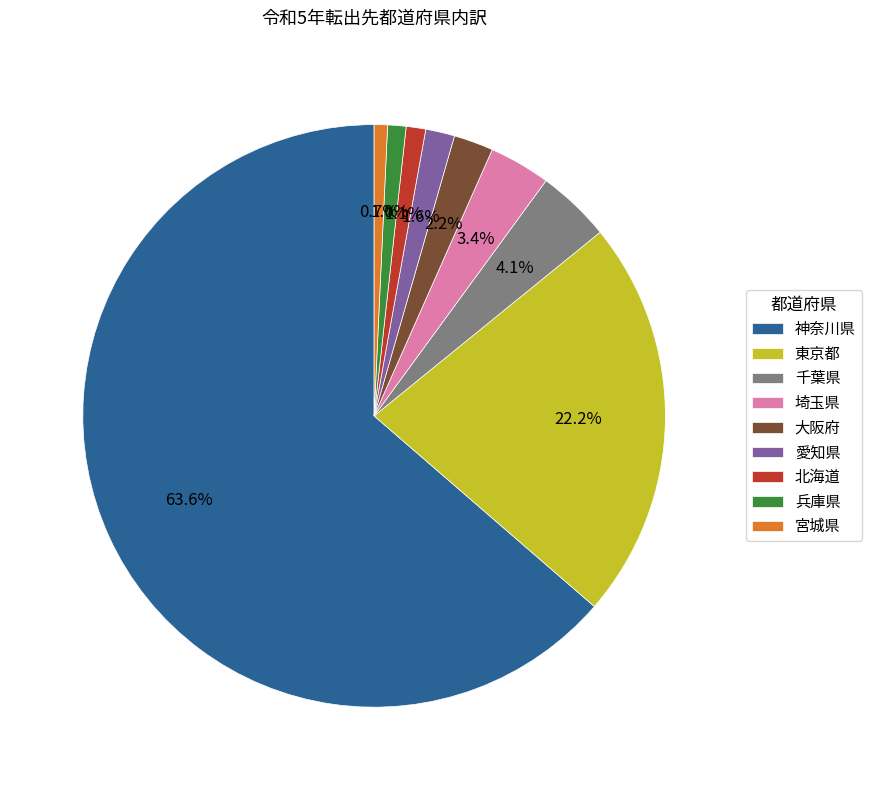

What is the largest slice in the pie chart?

神奈川県